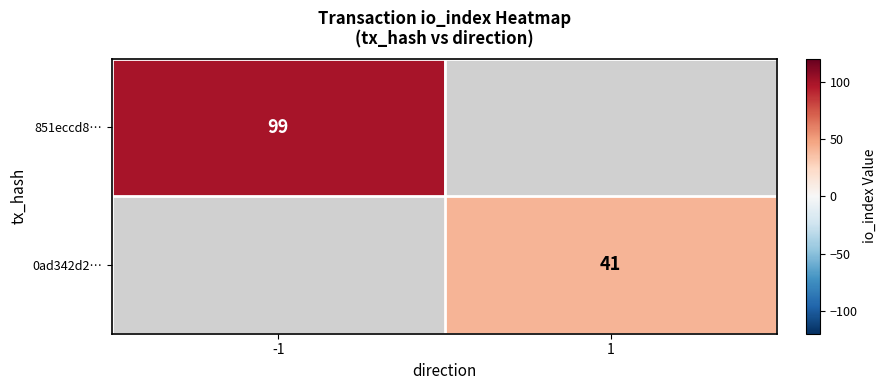

The 0ad342d2… series shows 25 at 1. True or false?

False